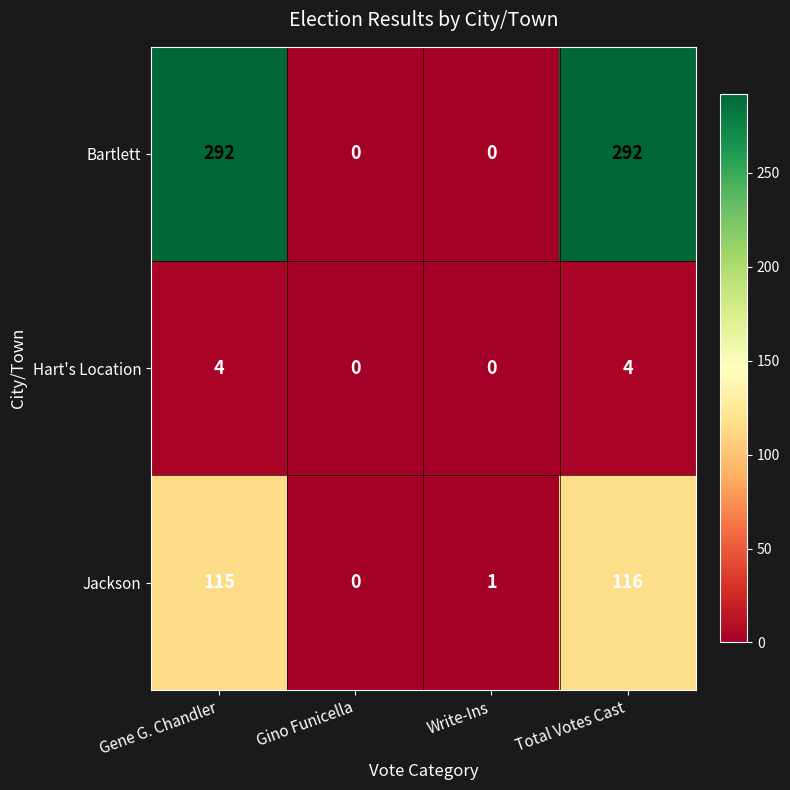

What is the maximum value for Jackson?

116